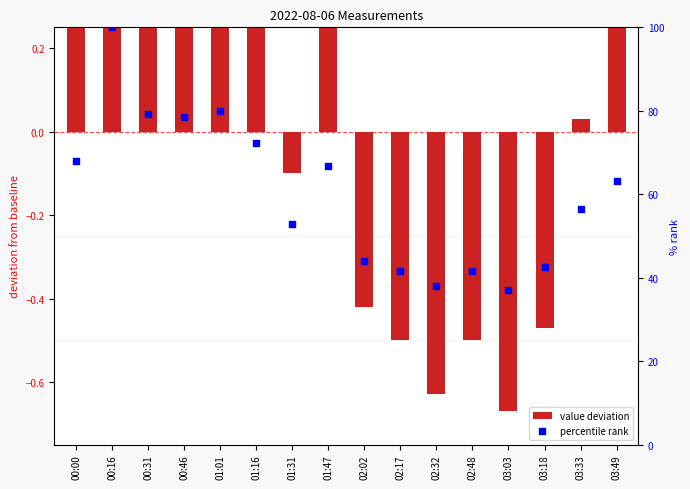

Which series contains the lowest Y value?

value deviation